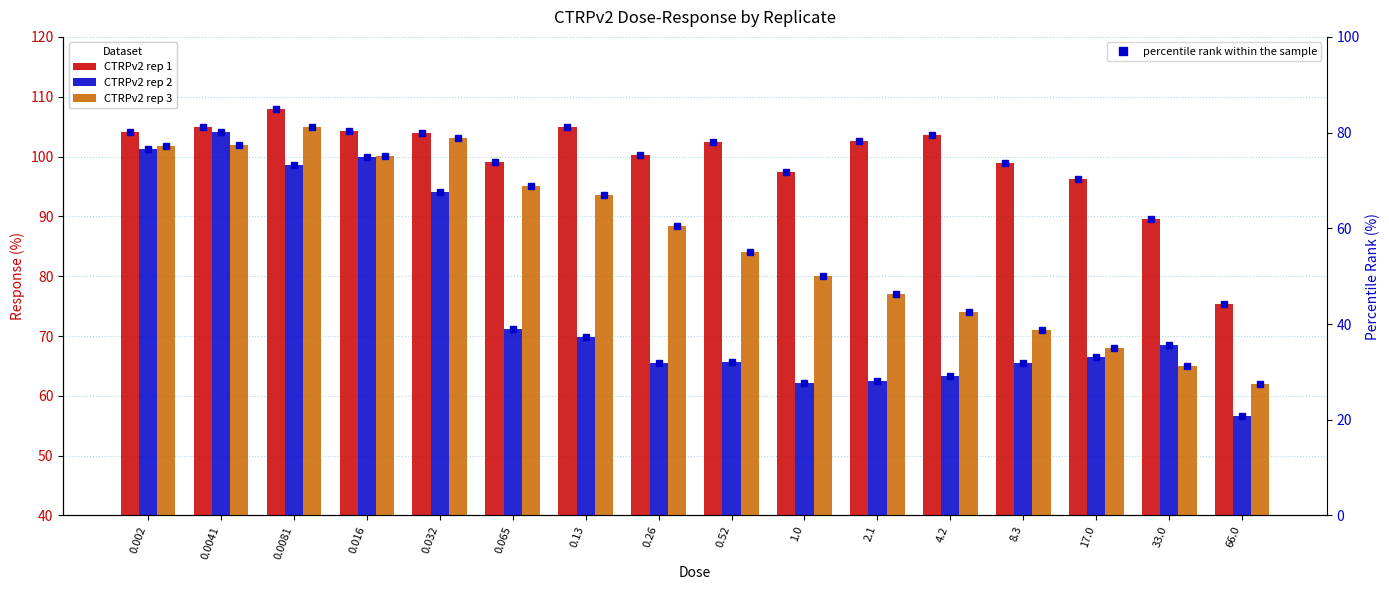

Between 0.065 and 4.2, which series saw the biggest shift?

CTRPv2 rep 3